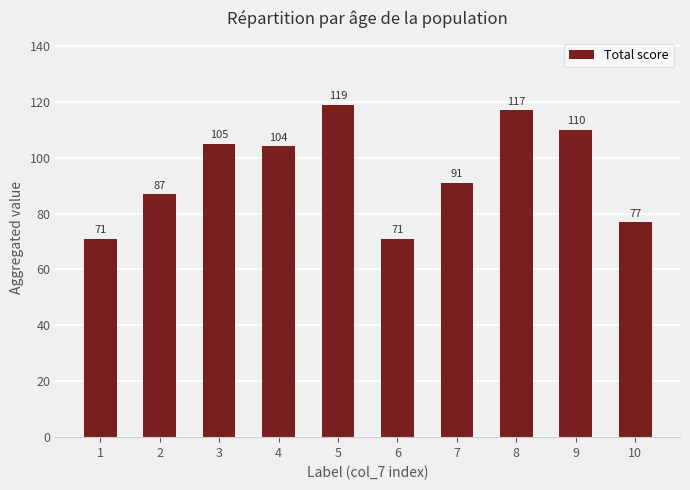

Which has a higher value, 6 or 3?

3